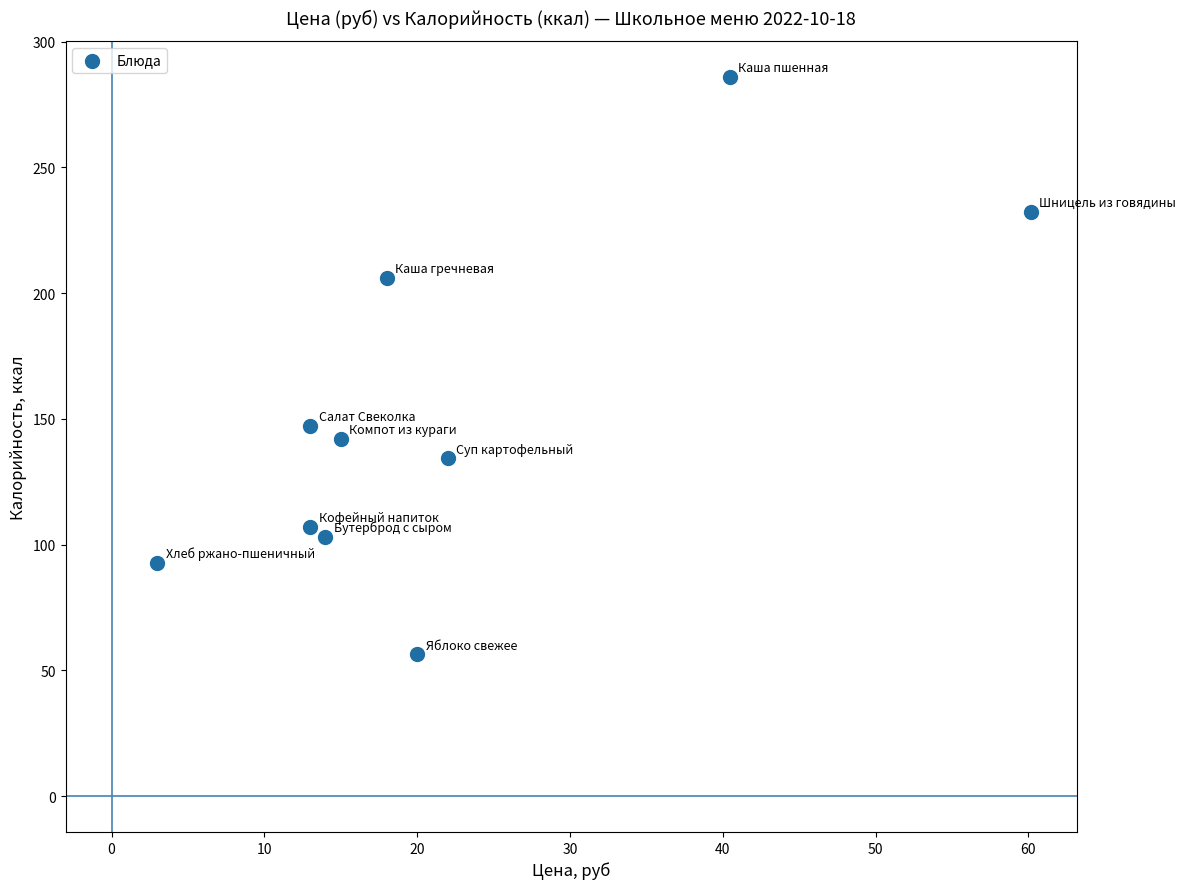

What is the average Y value?

150.7